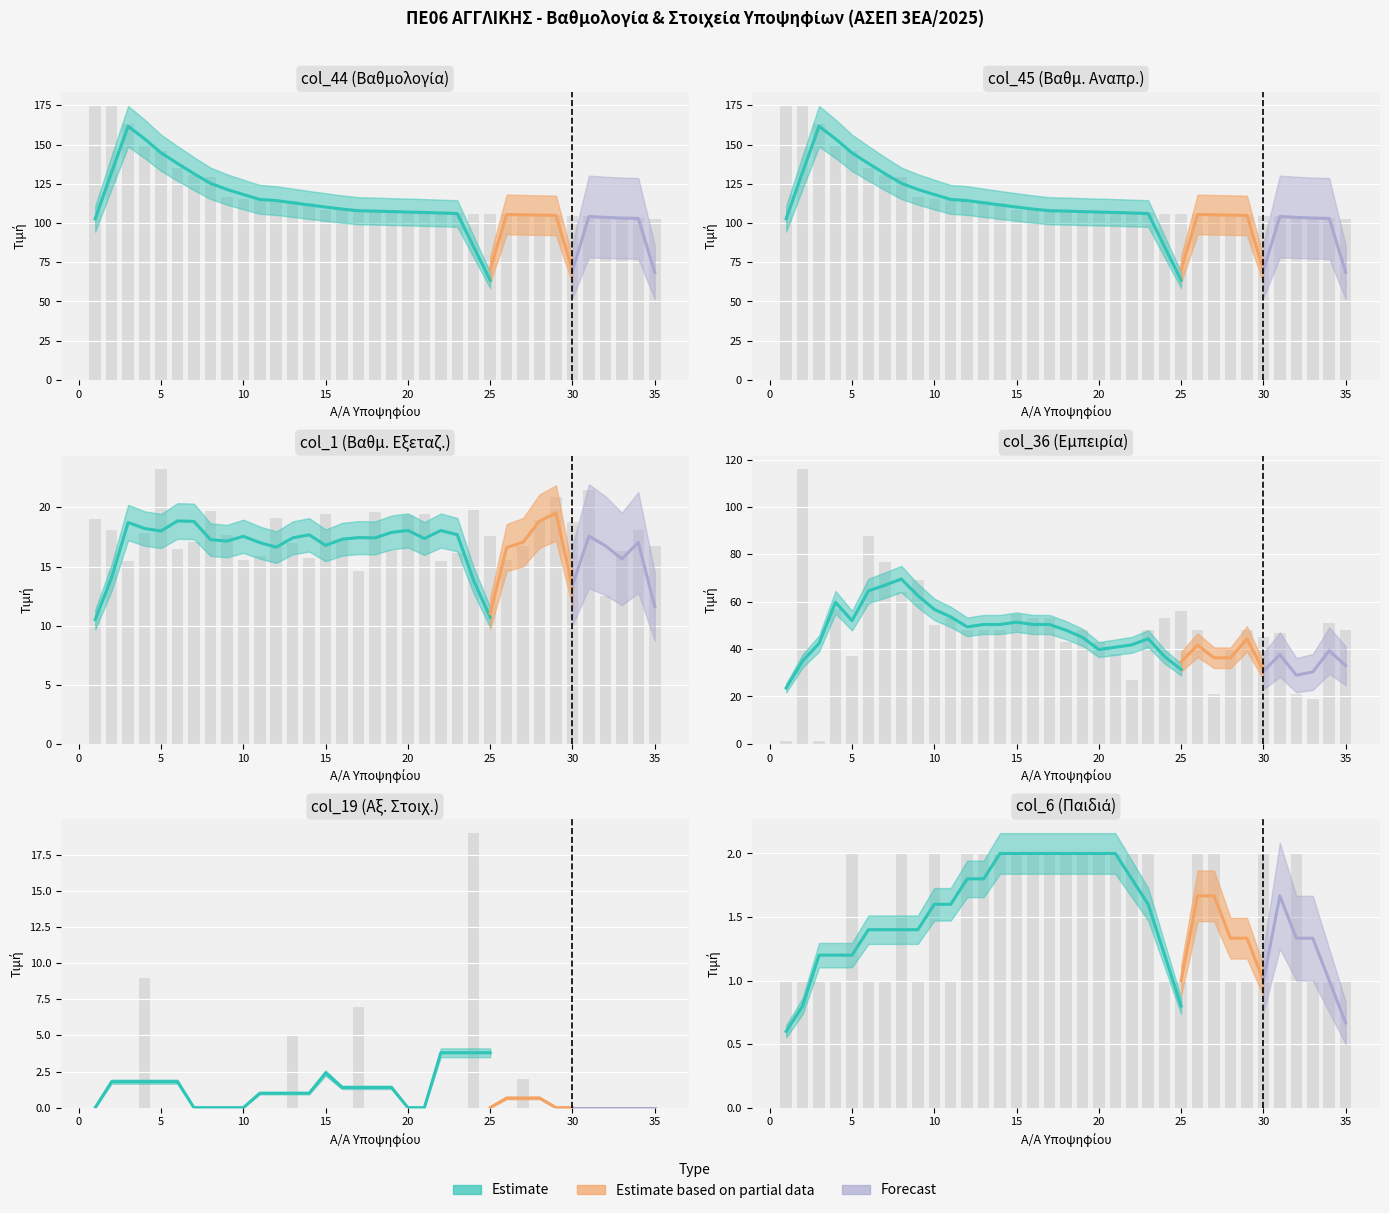

At which label does col_36 reach its minimum?

1